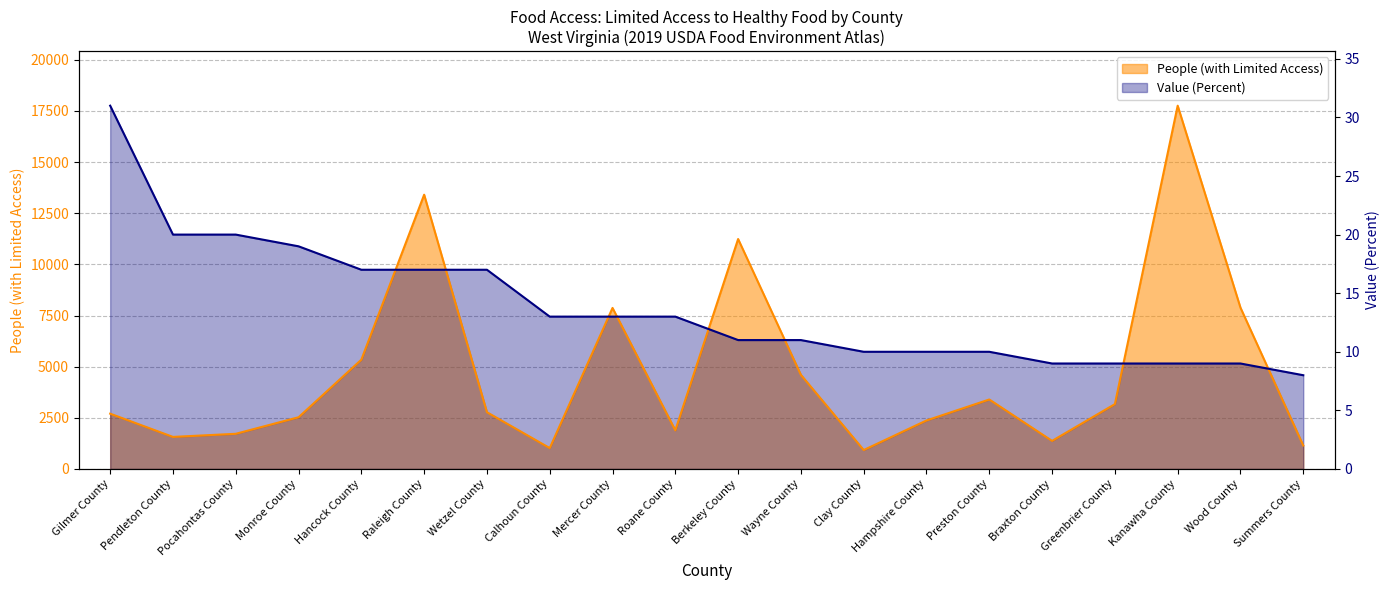

At which category does the chart reach its minimum across all series?

Clay County